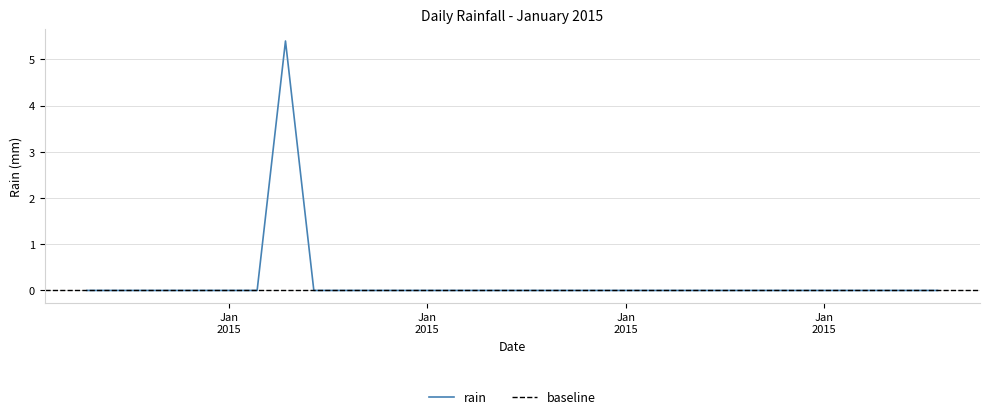

Rank the categories by value from lowest to highest.

2015-01-01, 2015-01-02, 2015-01-03, 2015-01-04, 2015-01-05, 2015-01-06, 2015-01-07, 2015-01-09, 2015-01-10, 2015-01-11, 2015-01-12, 2015-01-13, 2015-01-14, 2015-01-15, 2015-01-16, 2015-01-17, 2015-01-18, 2015-01-19, 2015-01-20, 2015-01-21, 2015-01-22, 2015-01-23, 2015-01-24, 2015-01-25, 2015-01-26, 2015-01-27, 2015-01-28, 2015-01-29, 2015-01-30, 2015-01-31, 2015-01-08